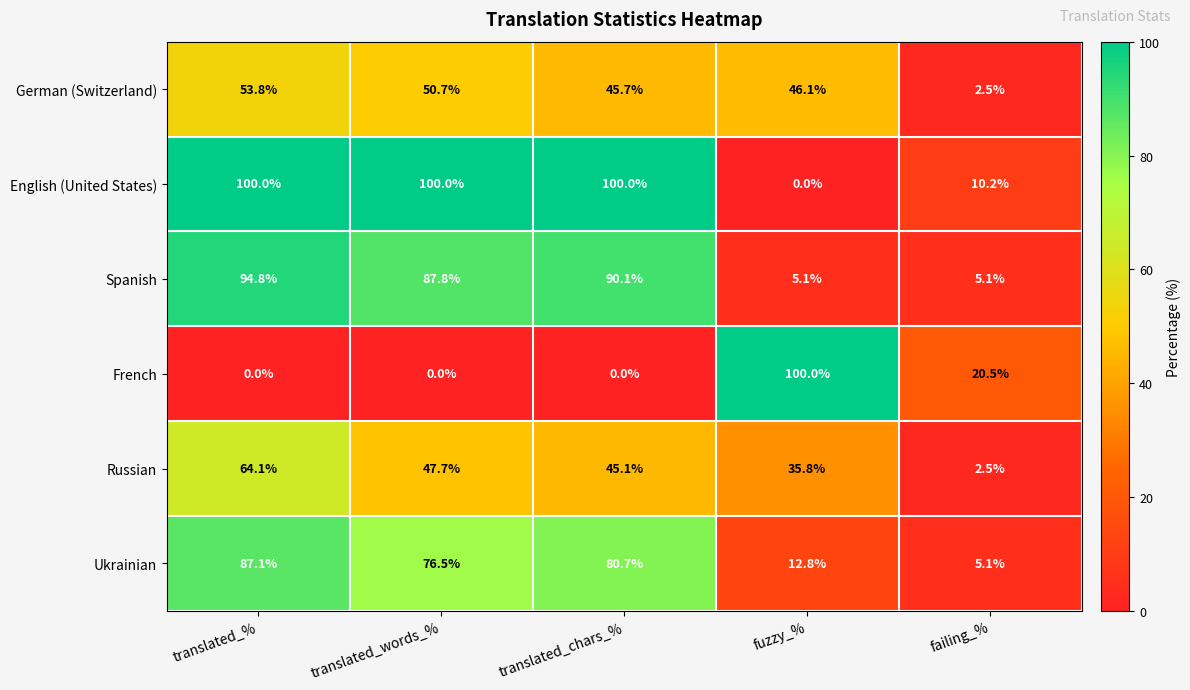

How many values in English (United States) are above zero?

4